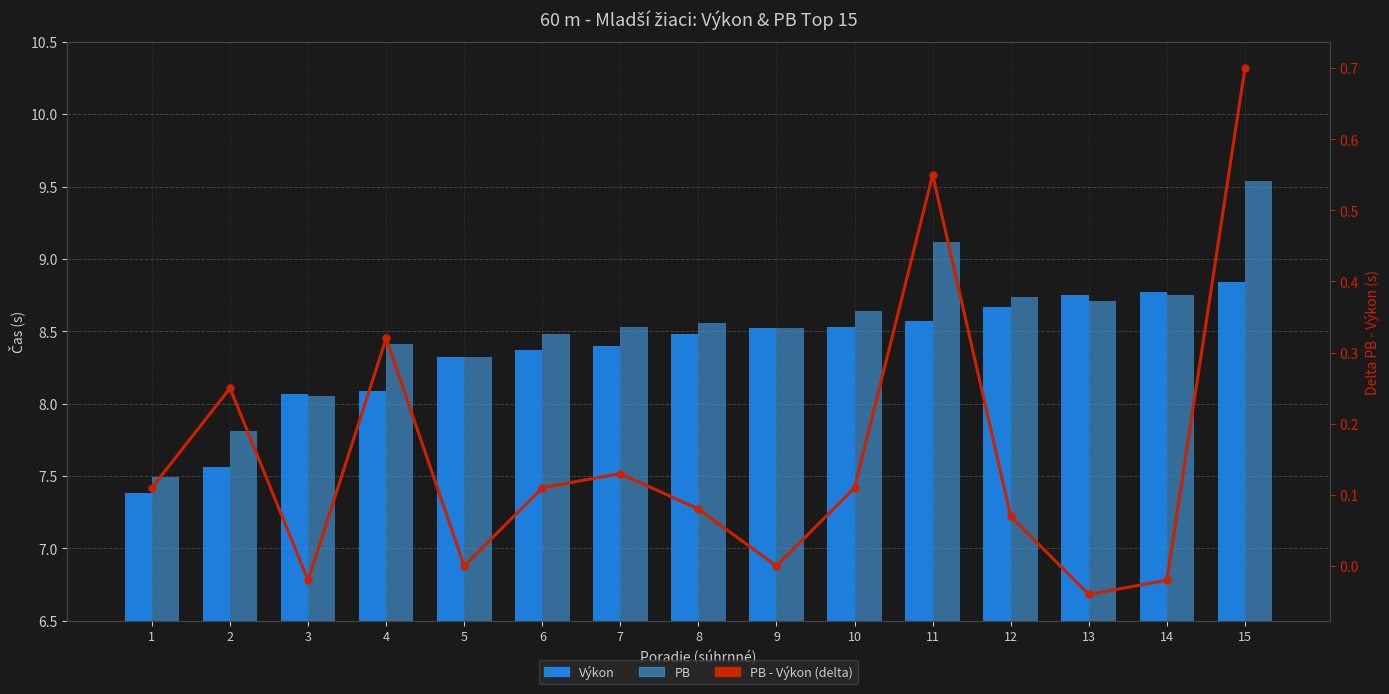

Reading left to right, transcribe all the data shown in this chart.

Výkon: 1=7.4	2=7.6	3=8.1	4=8.1	5=8.3	6=8.4	7=8.4	8=8.5	9=8.5	10=8.5	11=8.6	12=8.7	13=8.8	14=8.8	15=8.8
PB: 1=7.5	2=7.8	3=8.1	4=8.4	5=8.3	6=8.5	7=8.5	8=8.6	9=8.5	10=8.6	11=9.1	12=8.7	13=8.7	14=8.8	15=9.5
PB - Výkon (delta): 1=0.1	2=0.2	3=-0.0	4=0.3	5=0.0	6=0.1	7=0.1	8=0.1	9=0.0	10=0.1	11=0.5	12=0.1	13=-0.0	14=-0.0	15=0.7